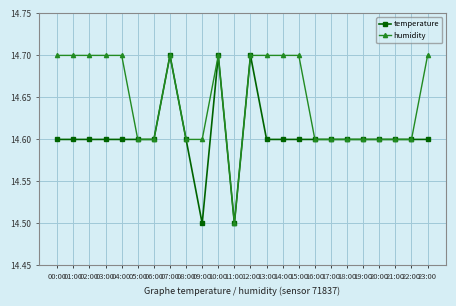

What is the total value across all series at 12:00?

29.4